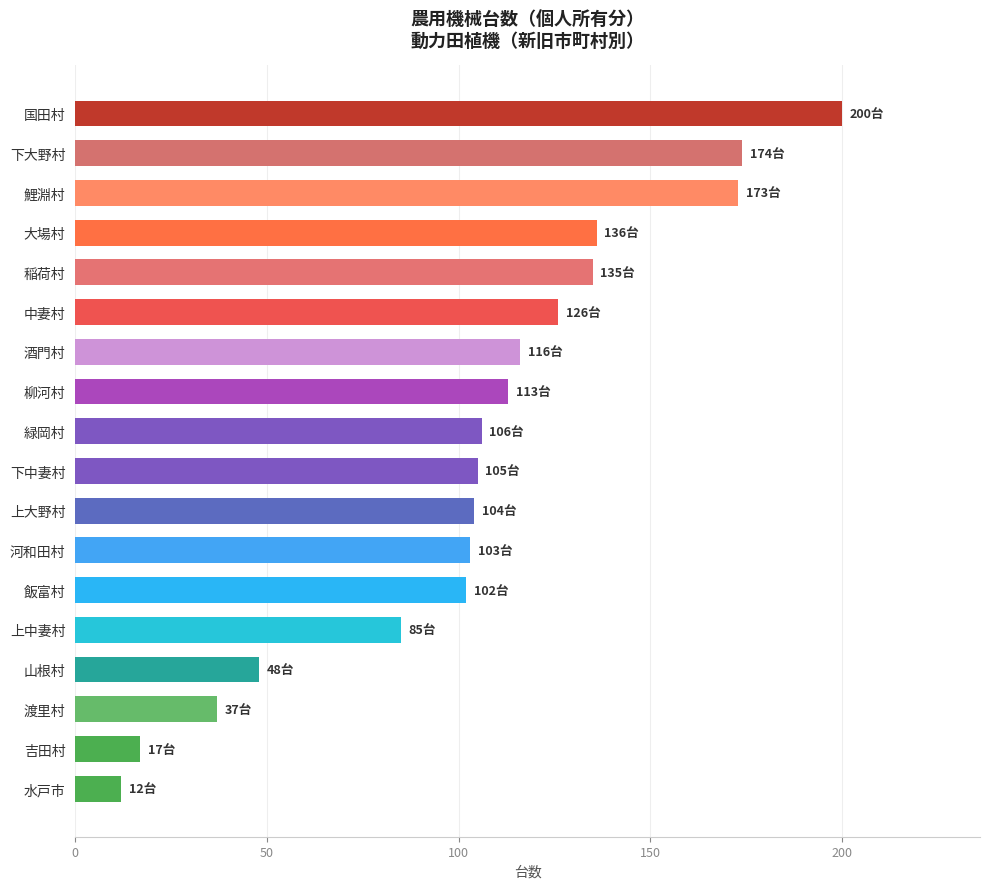

Are the bars horizontal?

Yes